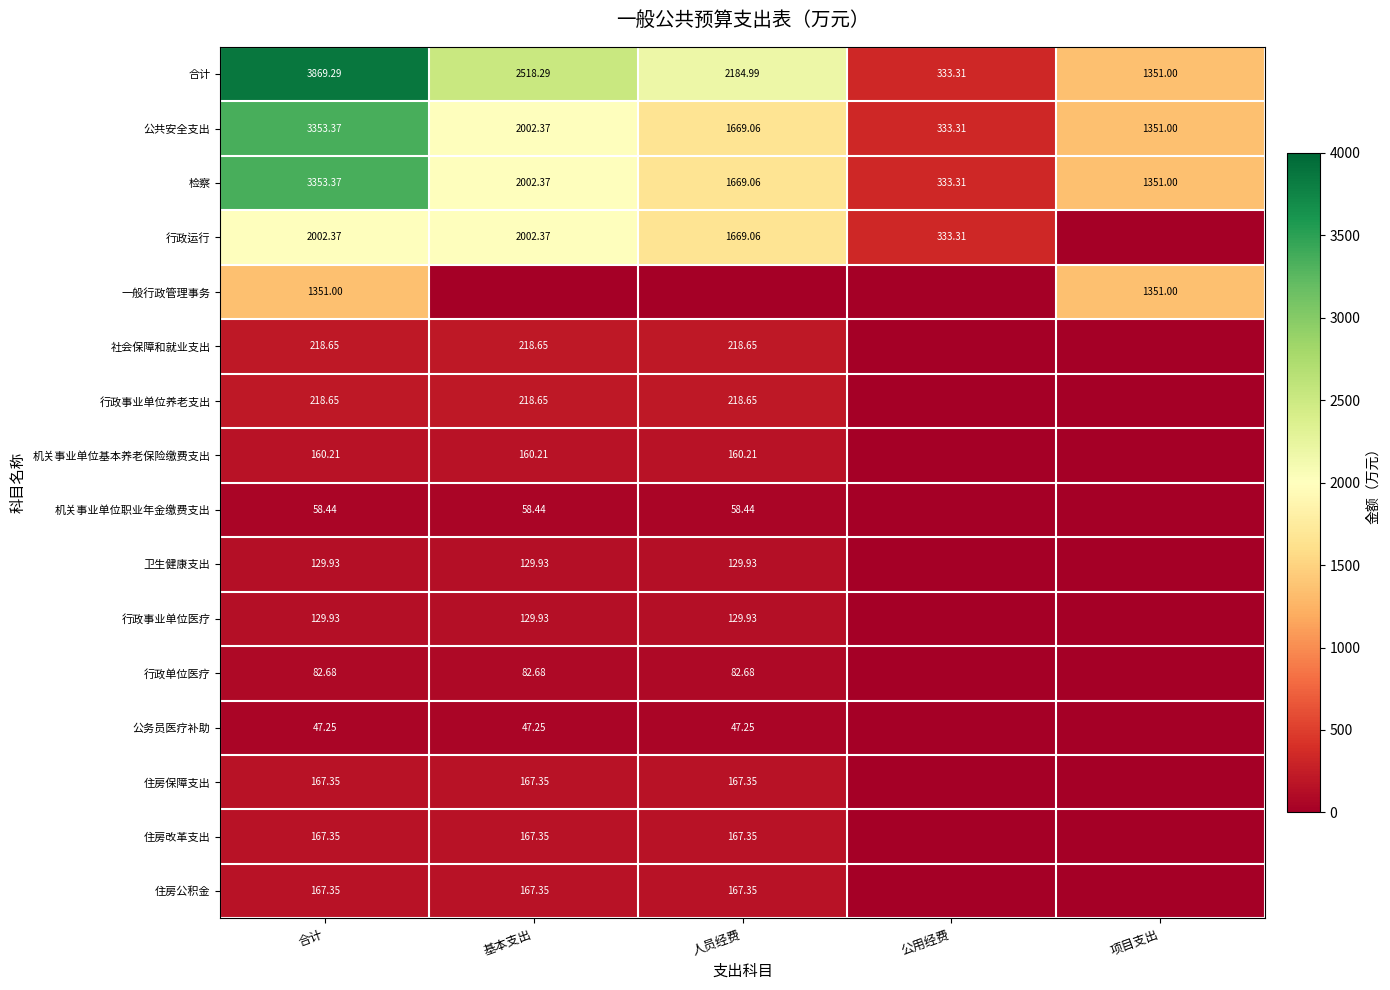

Is the value of 行政事业单位医疗 at 人员经费 greater than the value of 公共安全支出 at 公用经费?

No